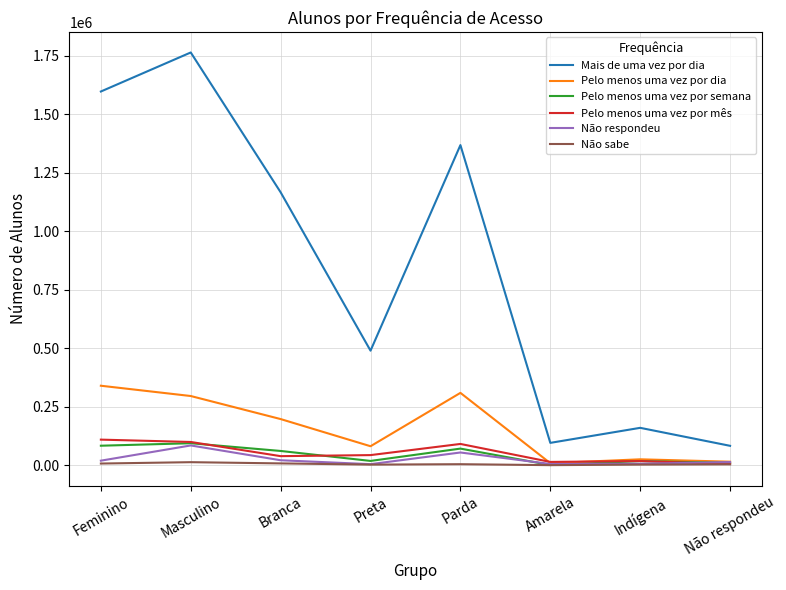

True or false: Mais de uma vez por dia and Não sabe cross at least once.

False